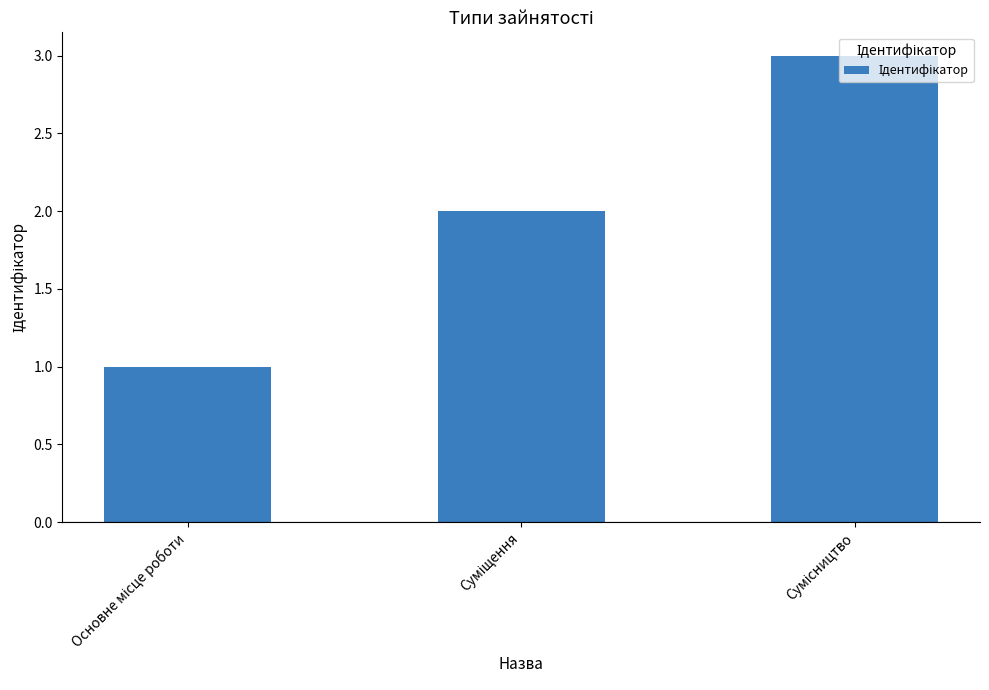

What is the maximum value shown in the chart?

3